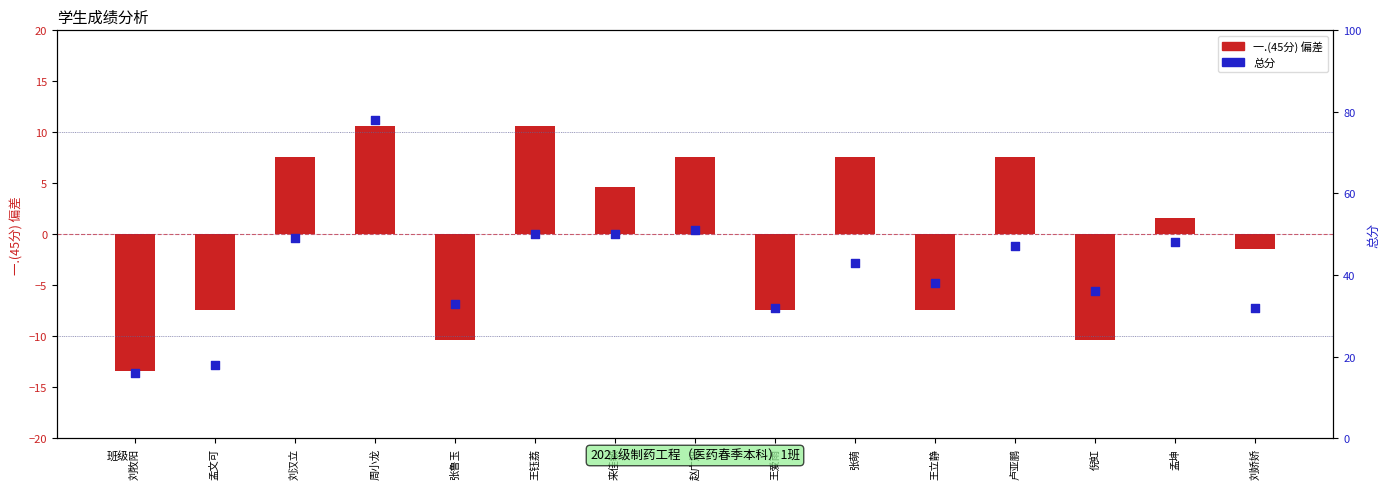

What is the total value across all series at 张鲁玉?

22.6